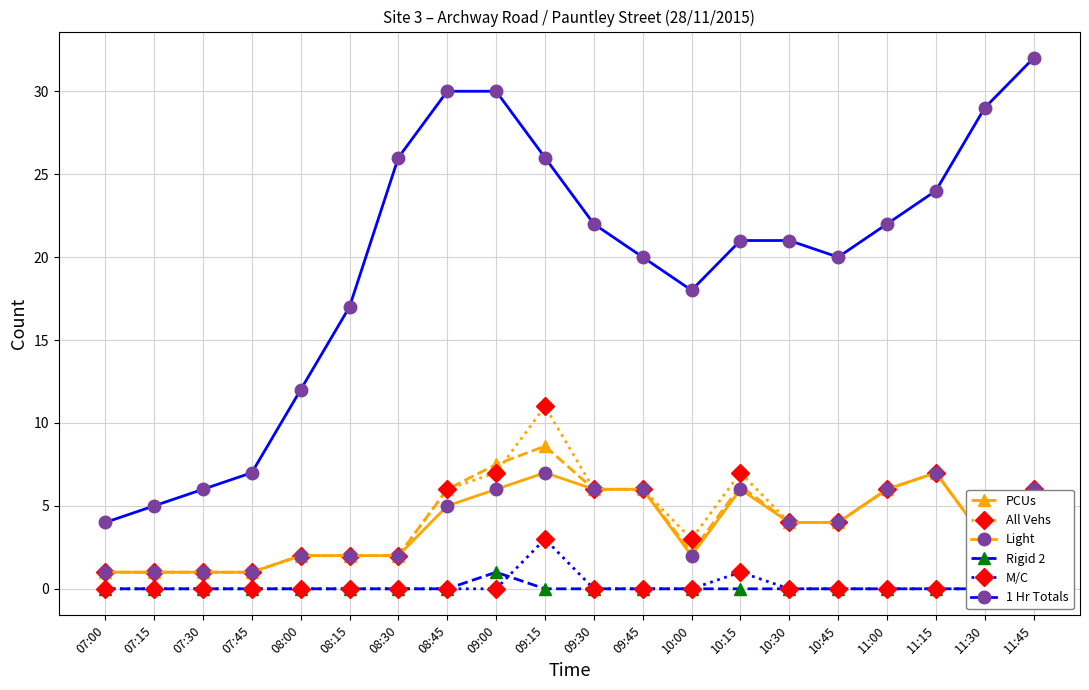

At how many categories does at least one series exceed 25?

6